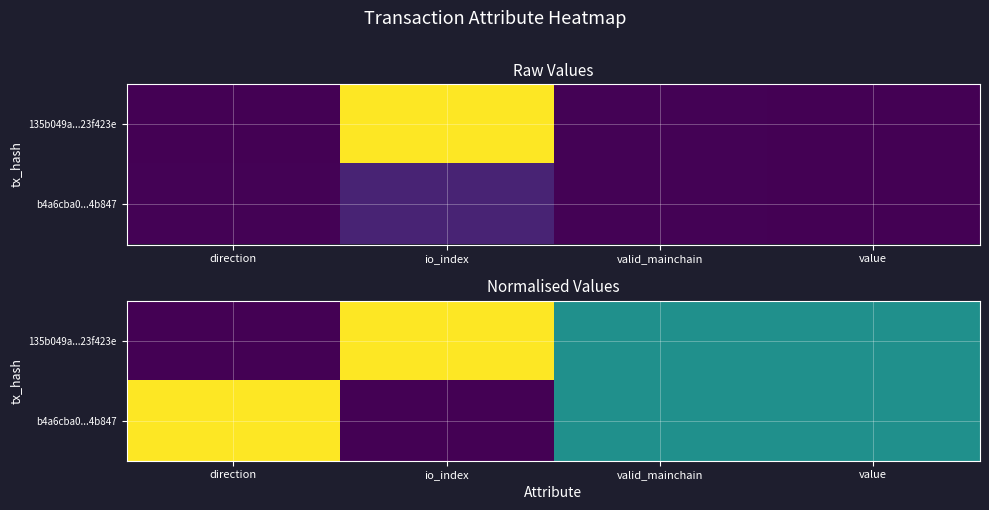

Count the 135b049a...23f423e values in the range 0 to 1.

4